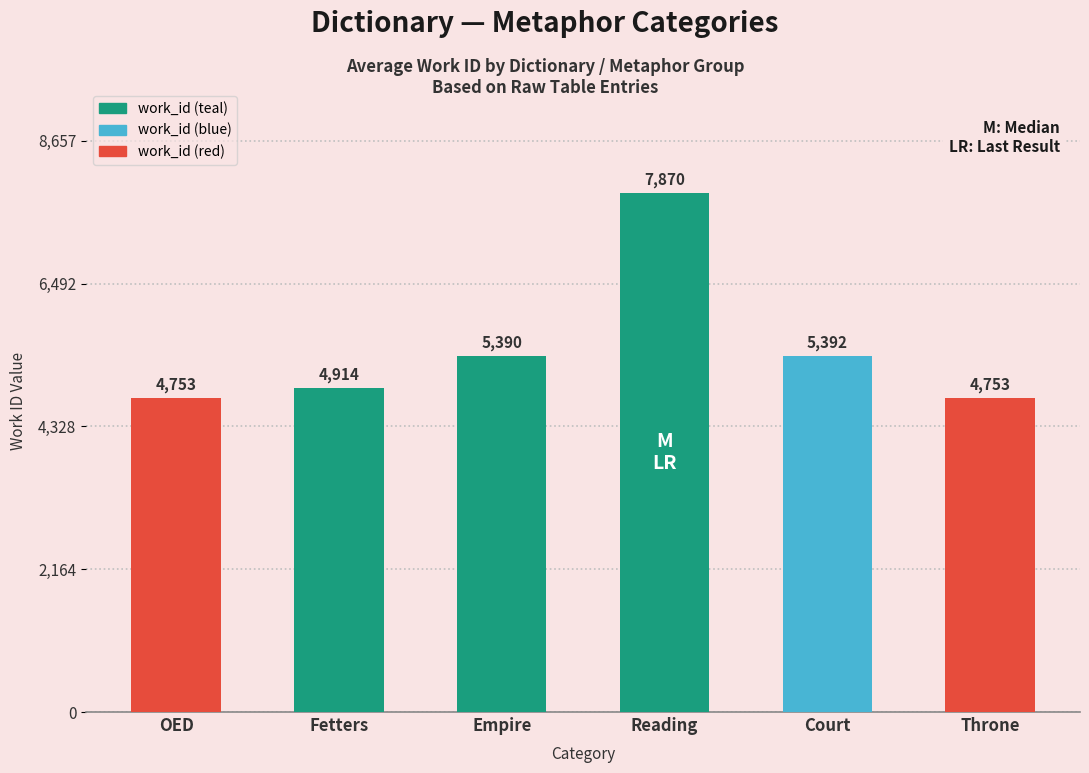

True or false: the data shows 5392 at Court.

True